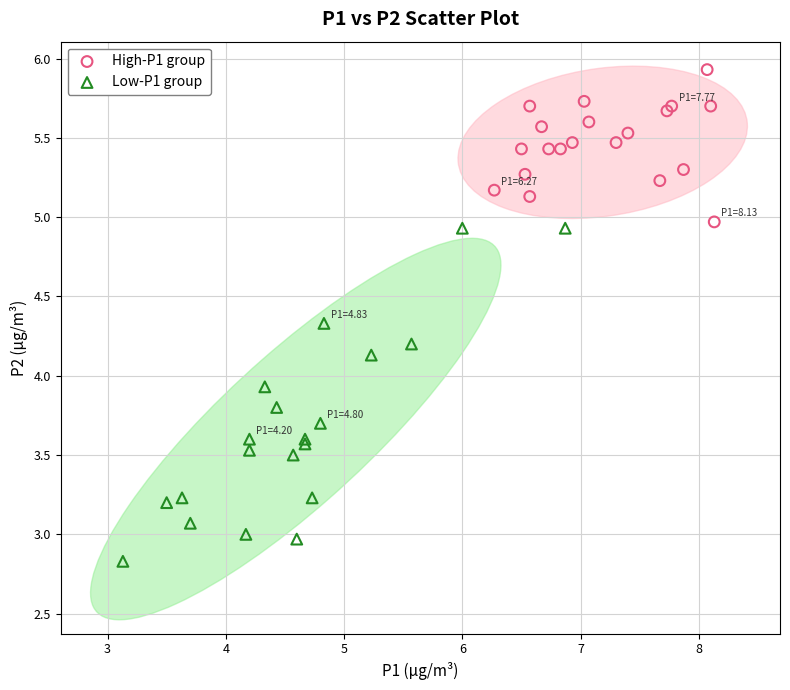

Which series contains the highest Y value?

High-P1 group